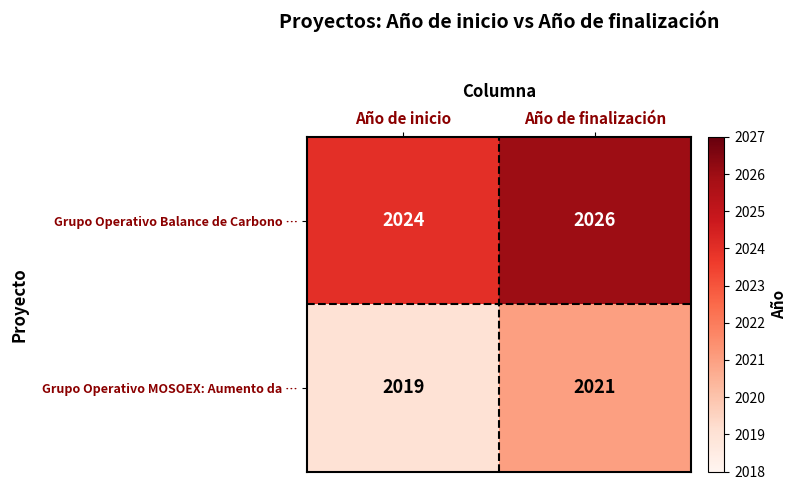

What is the spread (max minus min) of values at Año de finalización?

5